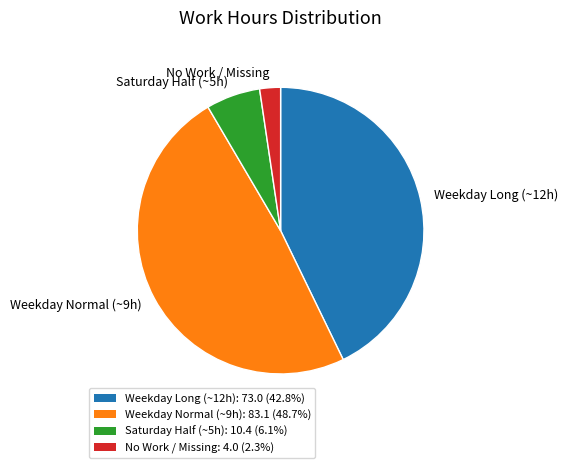

Combined, do Saturday Half (~5h) and Weekday Long (~12h) account for over 50%?

No